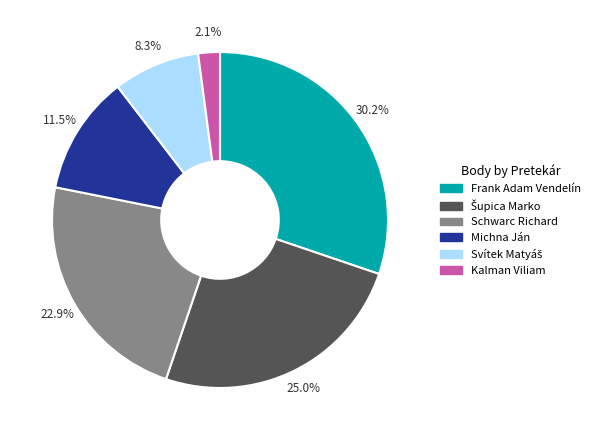

What portion of the pie excludes Schwarc Richard?

77.1%